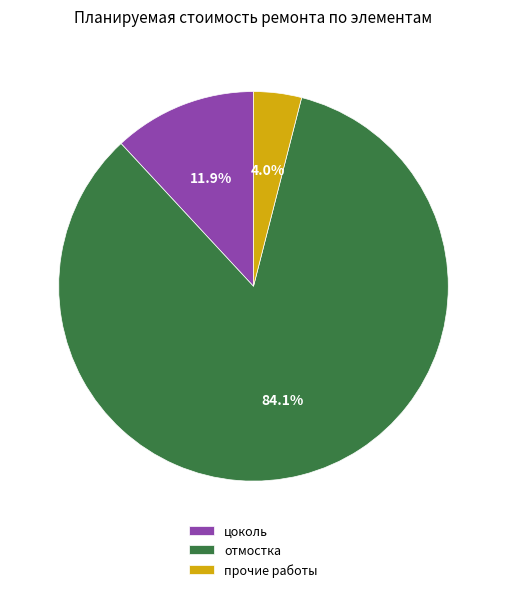

How many slices are in this pie chart?

3